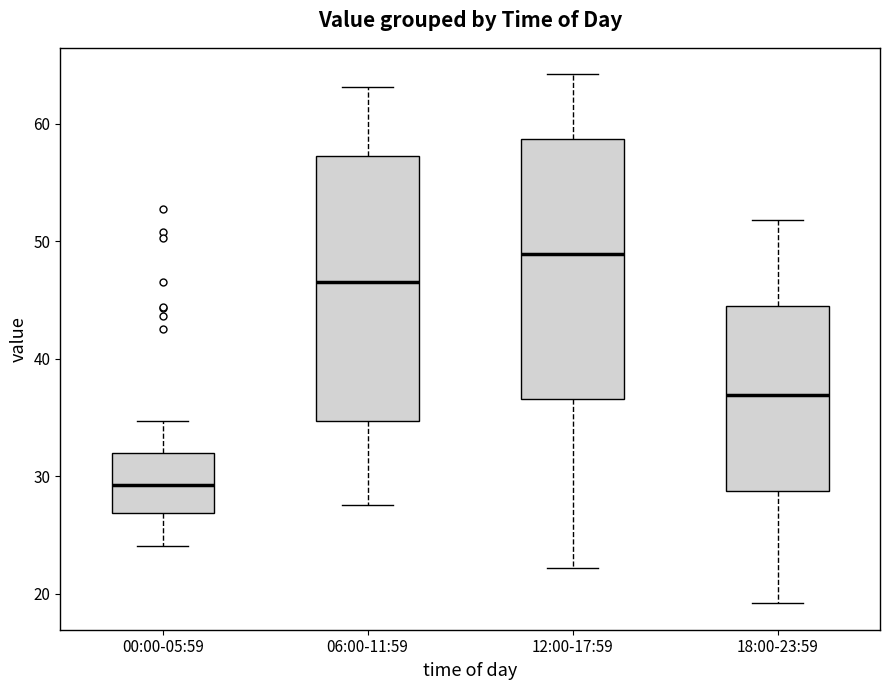

Reading left to right, read every box against the y-axis: the position of its median line, the range the box covers, and the ends of its whiskers. The values are not printed on the chart, so give them approximately, as read against the axis.

00:00-05:59: median 29, box 27 to 32, whiskers 24 to 35
06:00-11:59: median 47, box 35 to 57, whiskers 28 to 63
12:00-17:59: median 49, box 37 to 59, whiskers 22 to 64
18:00-23:59: median 37, box 29 to 45, whiskers 19 to 52